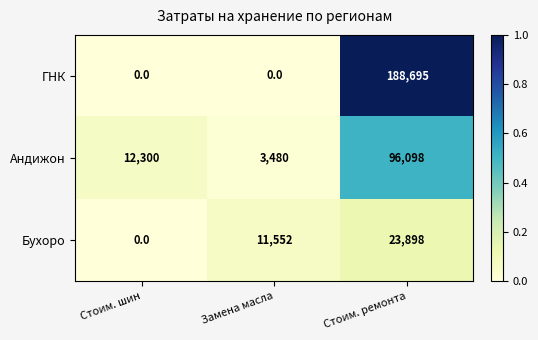

Rank the series at Стоим. ремонта from highest to lowest value.

ГНК, Андижон, Бухоро